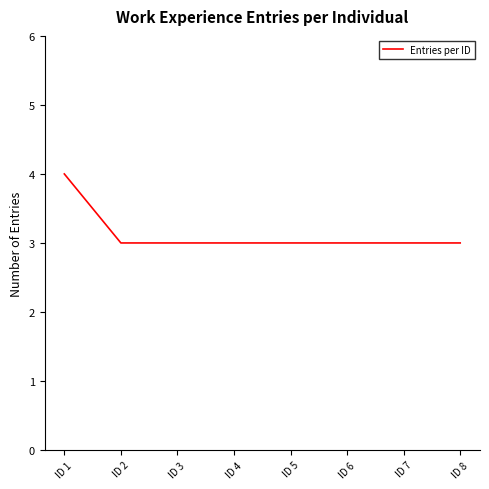

What is the ratio of the value at ID 1 to the value at ID 4?

1.3